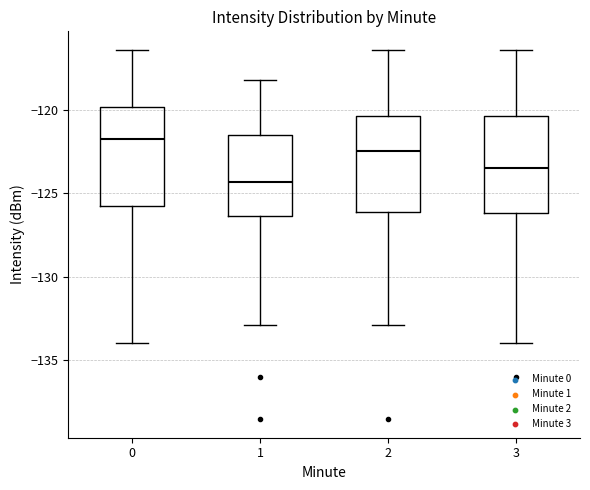

Where does the median line of the box at x = 2 sit on the y-axis? The values are not printed on the chart, so give them approximately, as read against the axis.

-122.5